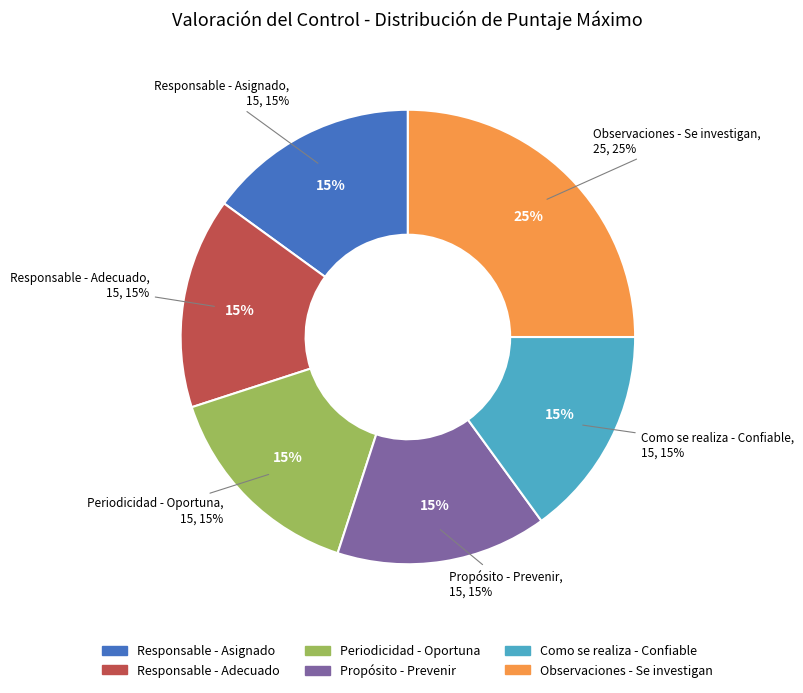

To the nearest percent, what is the difference between the largest and smallest slice percentages?

10%